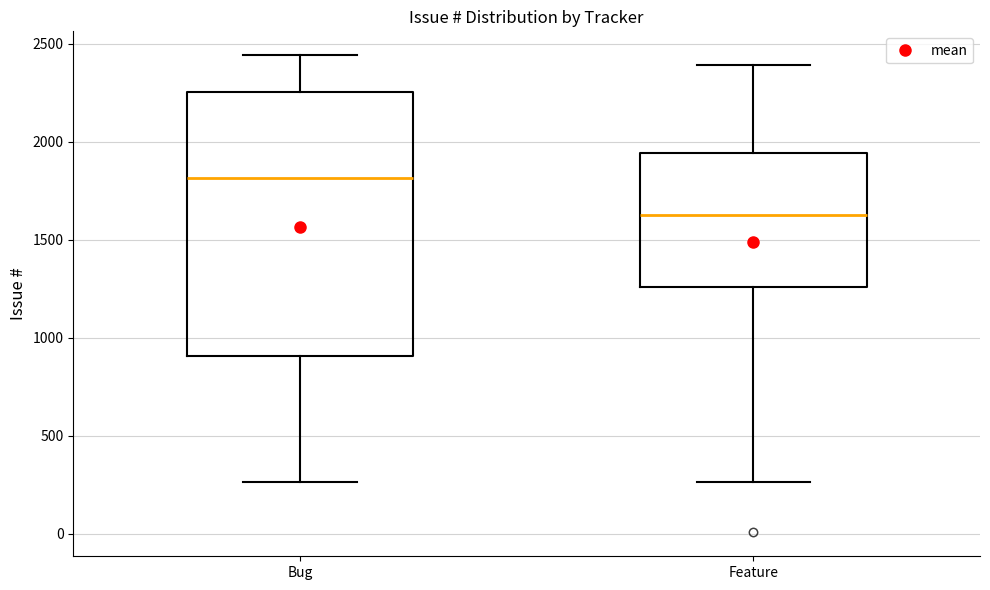

Reading left to right, transcribe this box plot: for each box, give where its median line is, the range the box spans, and where its two whiskers end, as read against the y-axis. The values are not printed on the chart, so give them approximately, as read against the axis.

Bug: median 1800, box 900 to 2250, whiskers 250 to 2450
Feature: median 1650, box 1250 to 1950, whiskers 250 to 2400